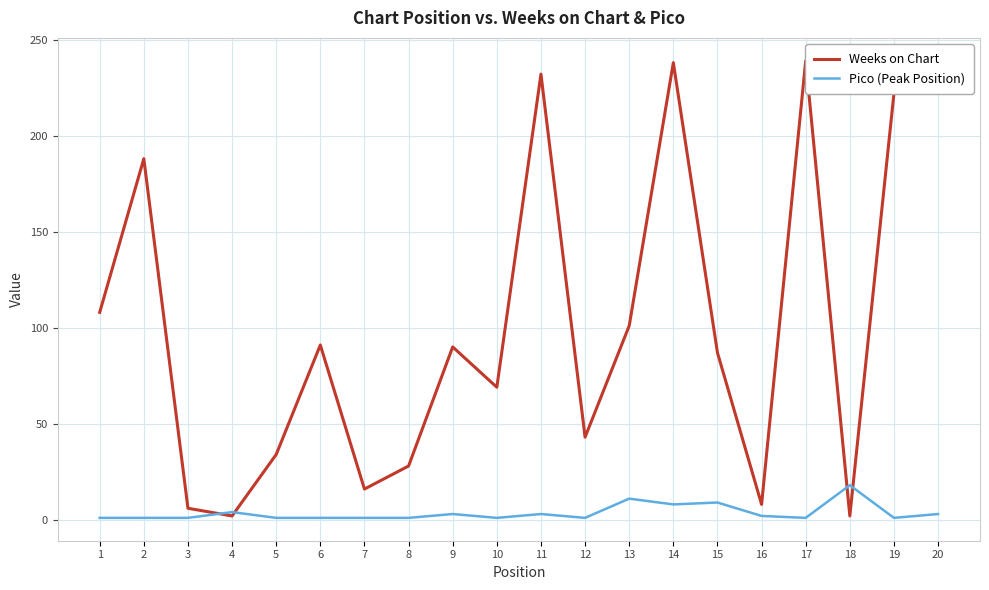

Which has a higher value, 16 or 18?

16